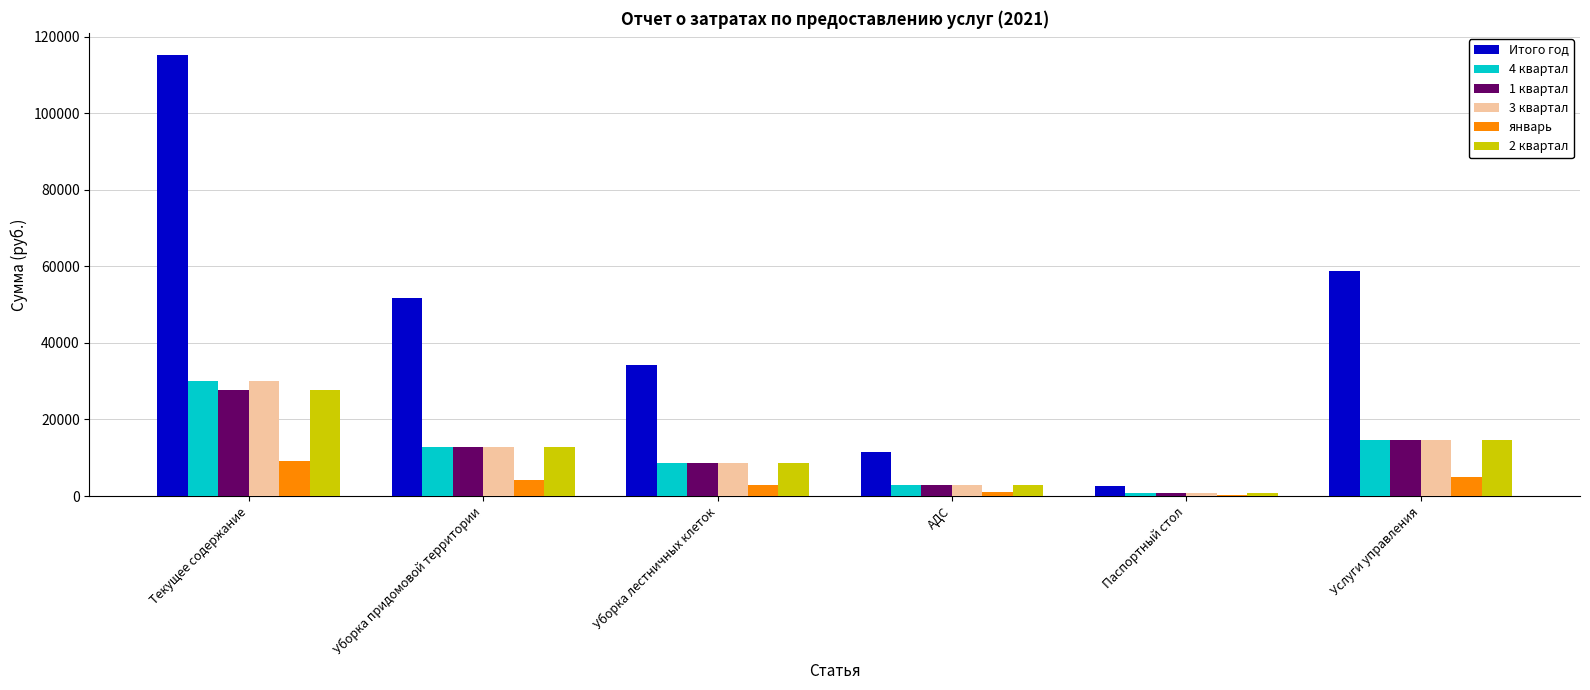

True or false: Итого год has a value of 51672.7 at Уборка придомовой территории.

True